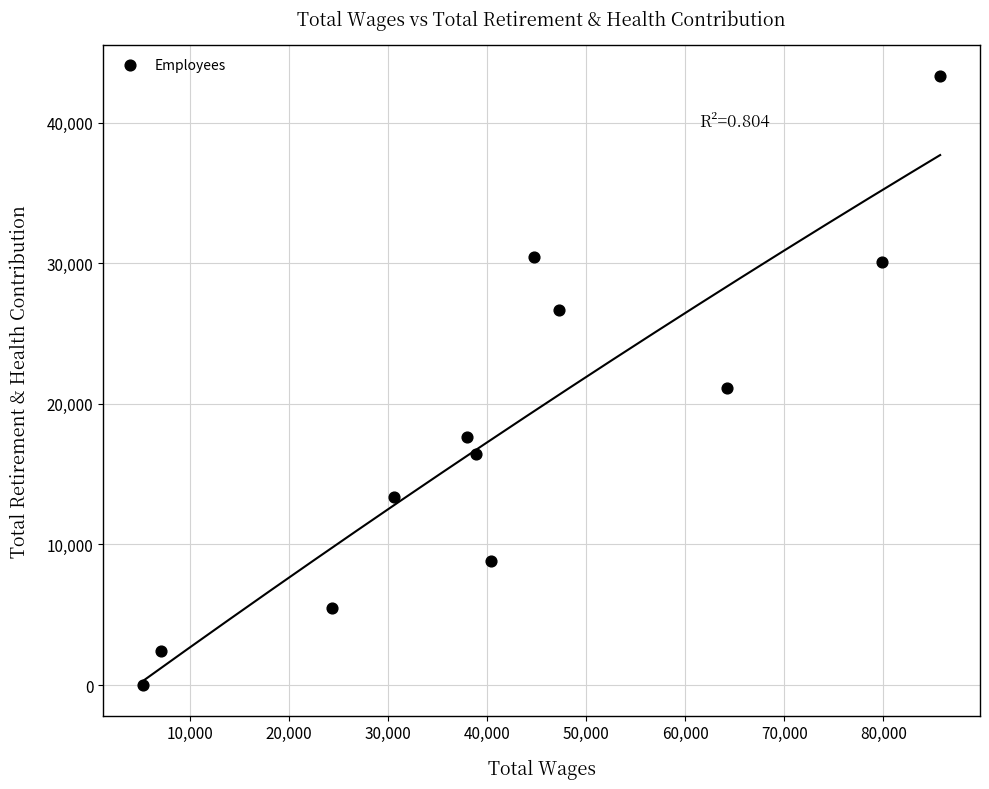

What is the range of X values (max minus min)?

80506